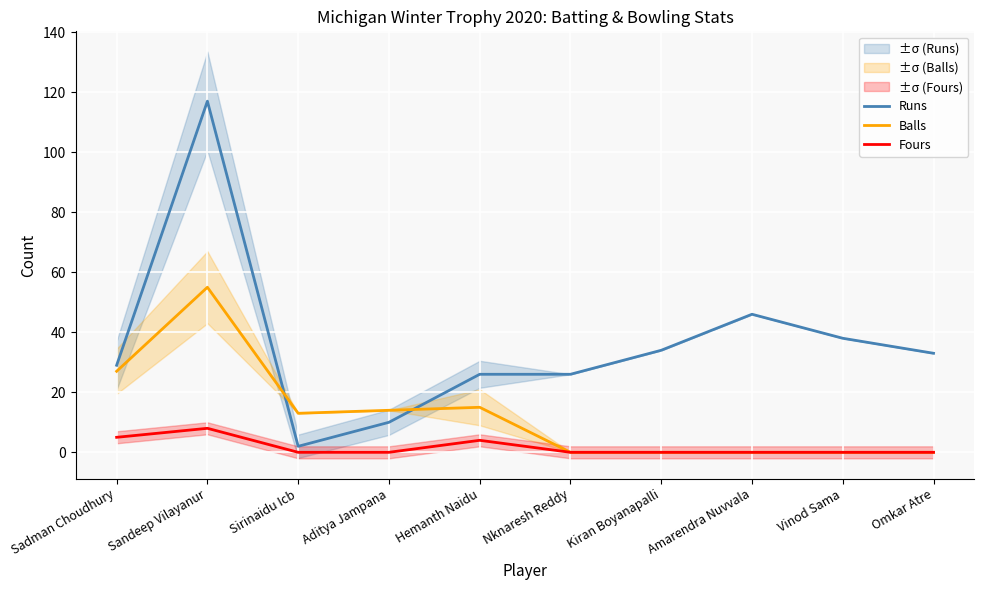

Count the number of categories in the chart.

10